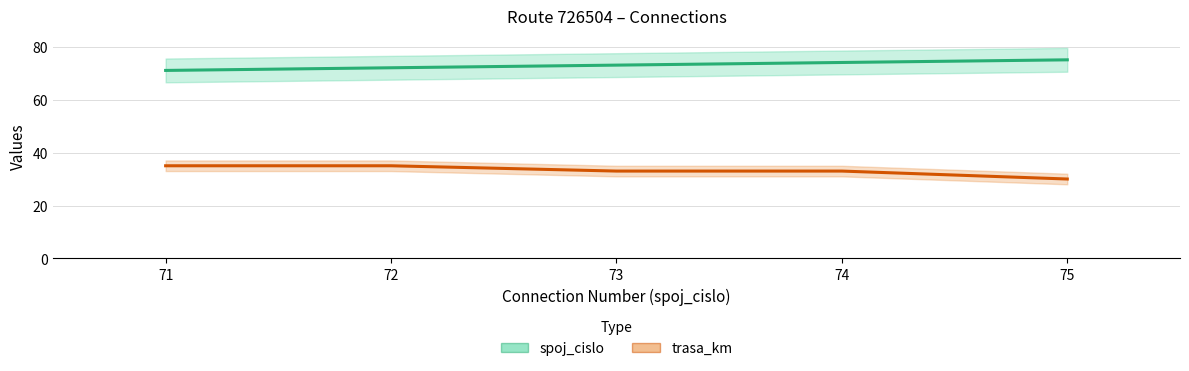

What is the difference between the trasa_km values at 72 and 74?

2